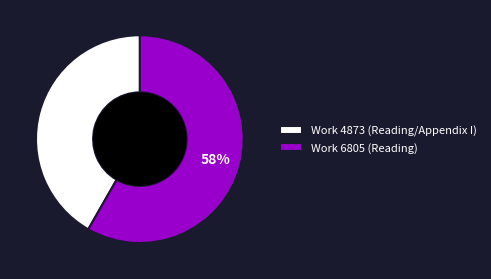

How many slices are in this pie chart?

2